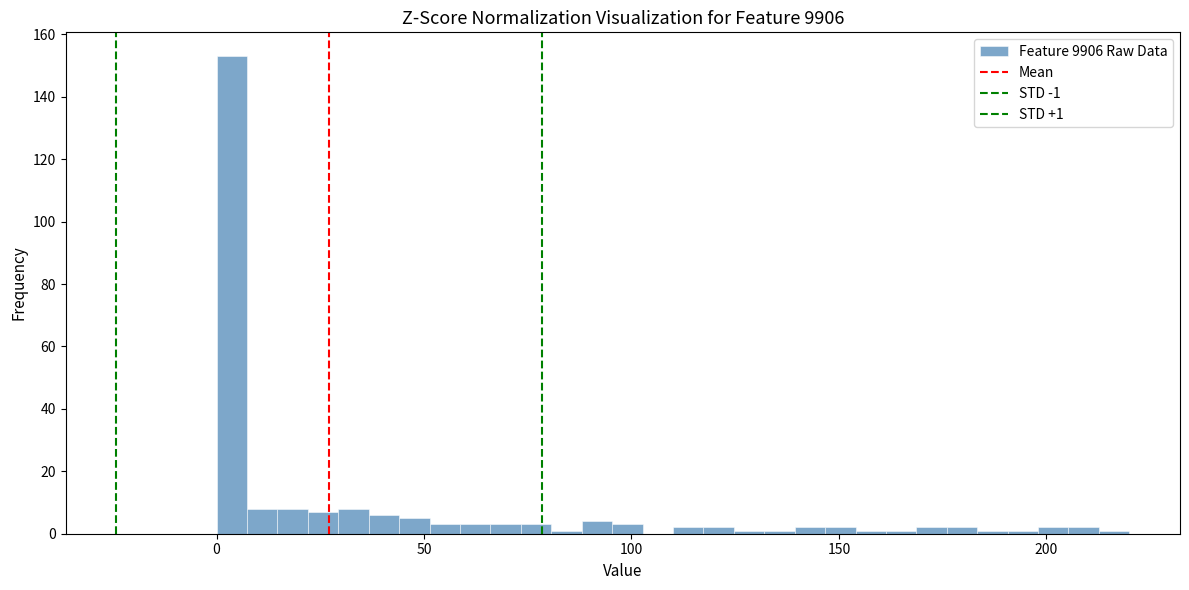

Read against the x-axis, roughly where is the centre of the tallest bar?

5